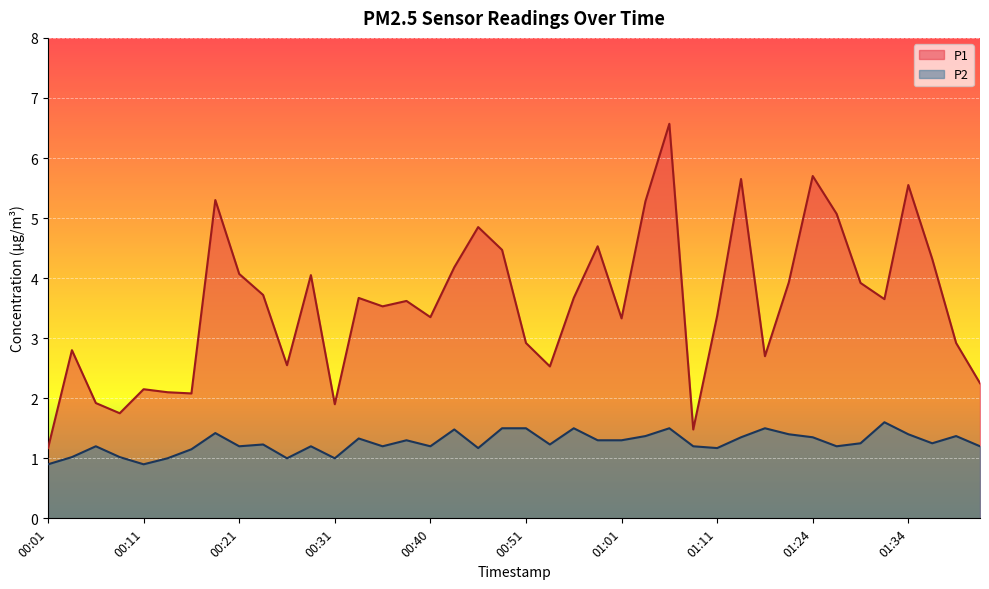

What position from the right is 00:31?

28